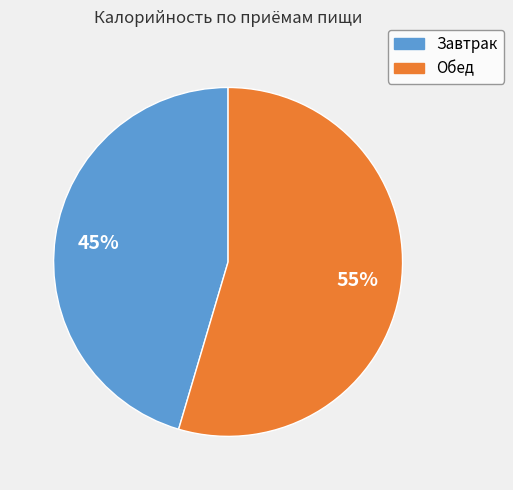

To the nearest percent, what is the combined percentage of Завтрак and Обед?

100%